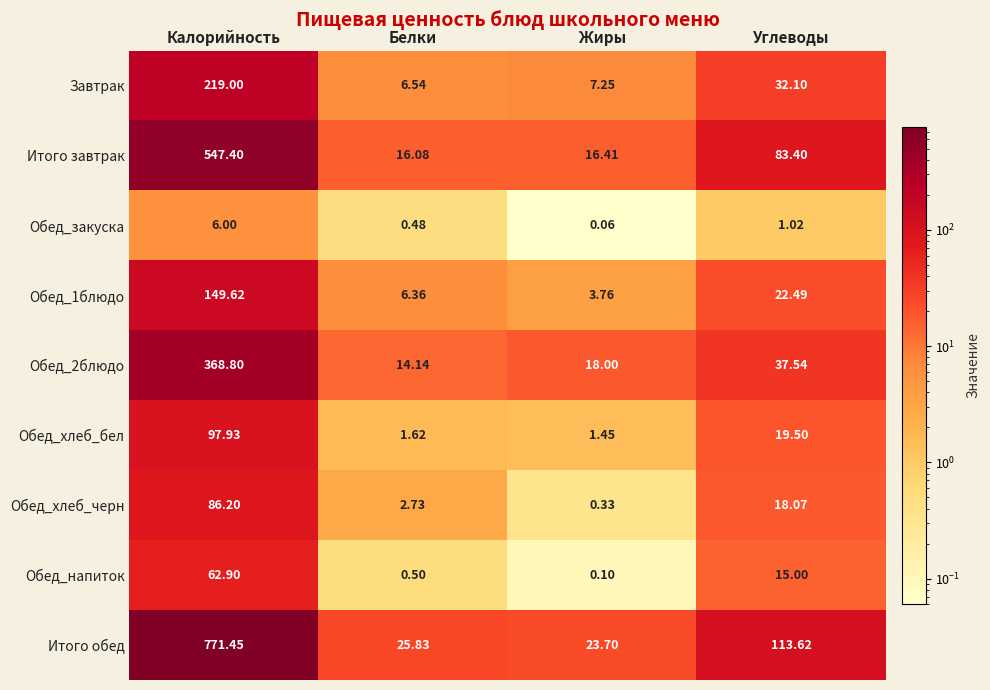

At how many categories does at least one series exceed 717?

1